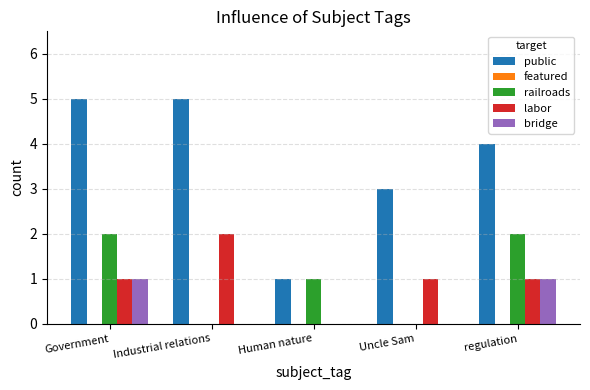

Which category has the highest value in the labor series?

Industrial relations